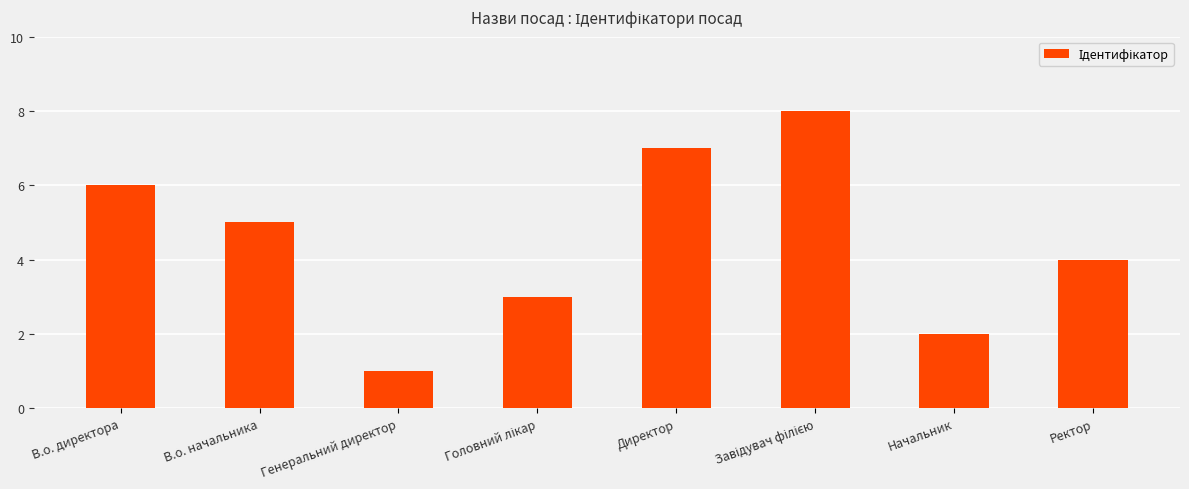

What is the greatest value displayed?

8